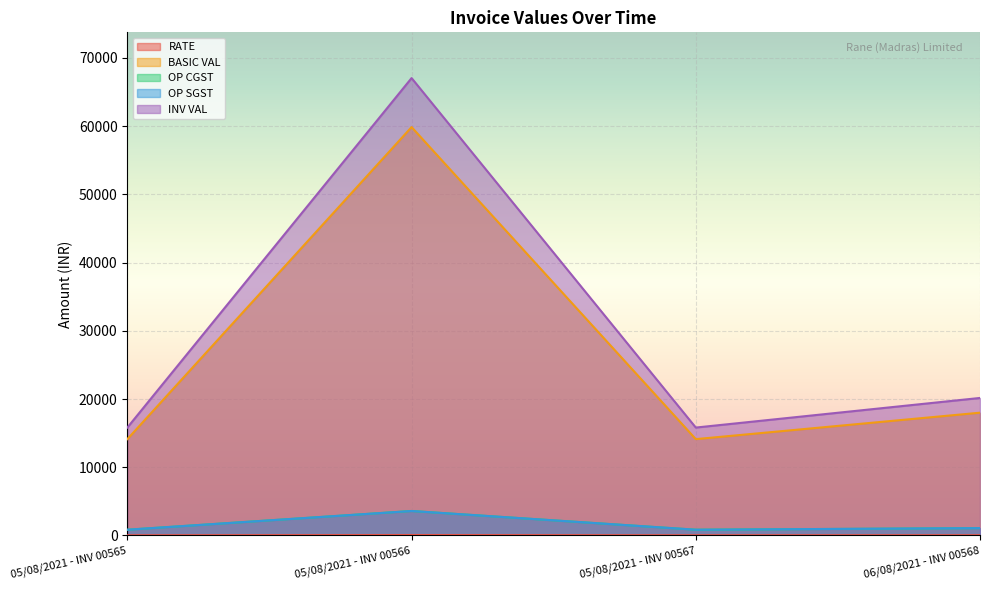

What is the smallest value displayed?

28.2